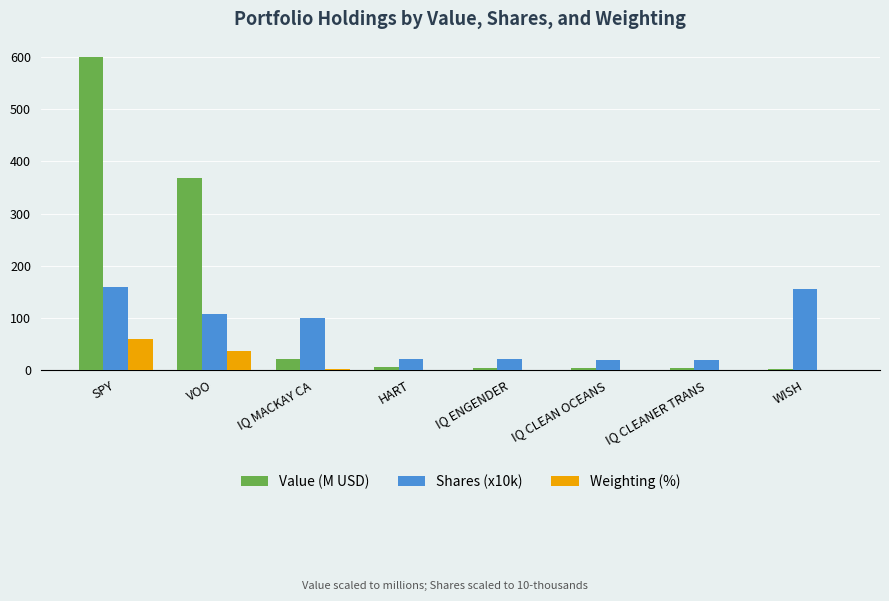

What is the greatest value displayed?

599.9